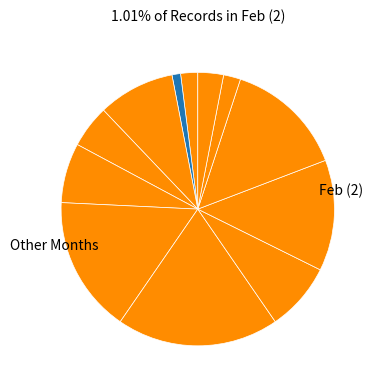

How many slices are in this pie chart?

12